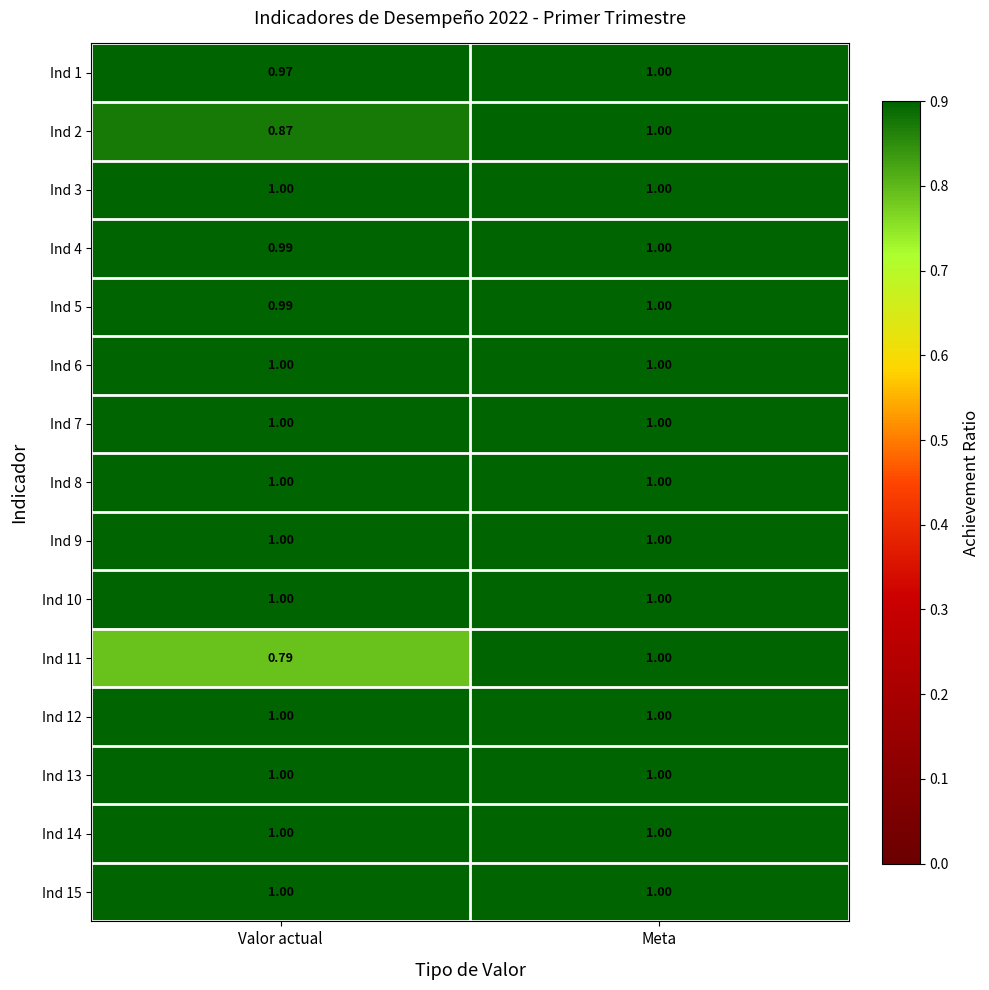

Where is Ind 2 nearest to the value 0?

Valor actual